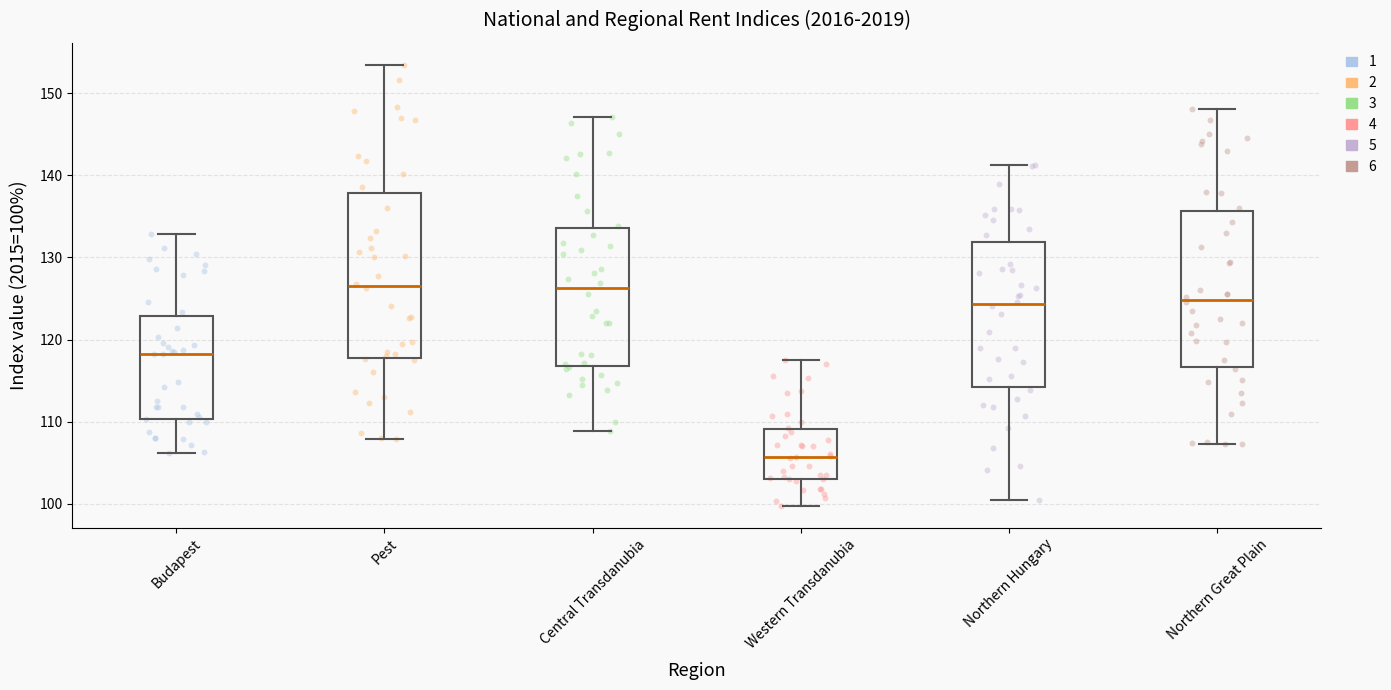

Comparing the boxes themselves (not the whiskers), which one is the tallest?

Pest